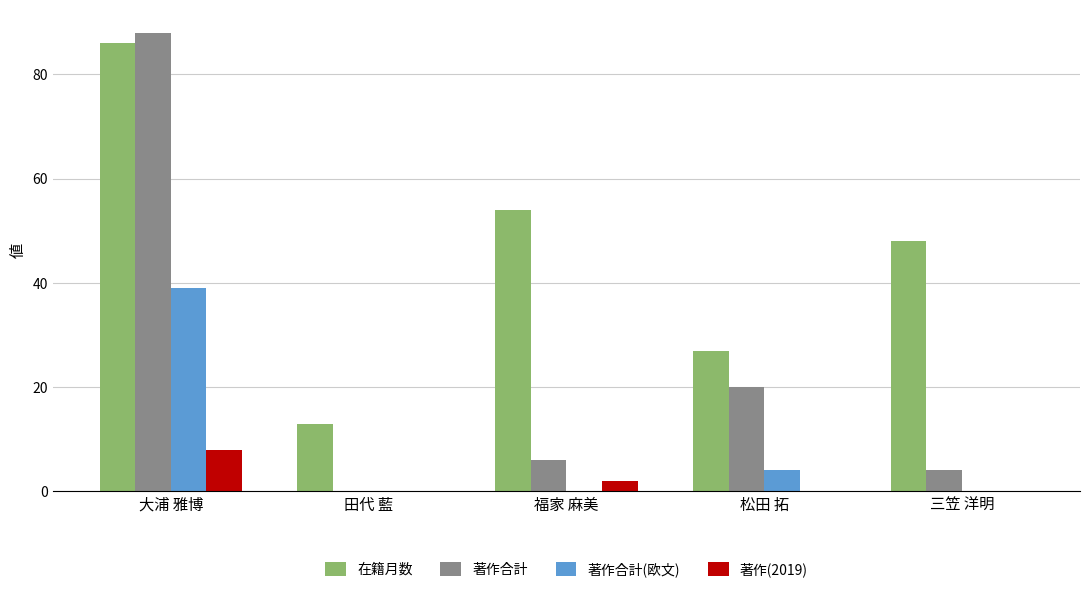

Is it true that 在籍月数 equals 13 at 田代 藍?

True